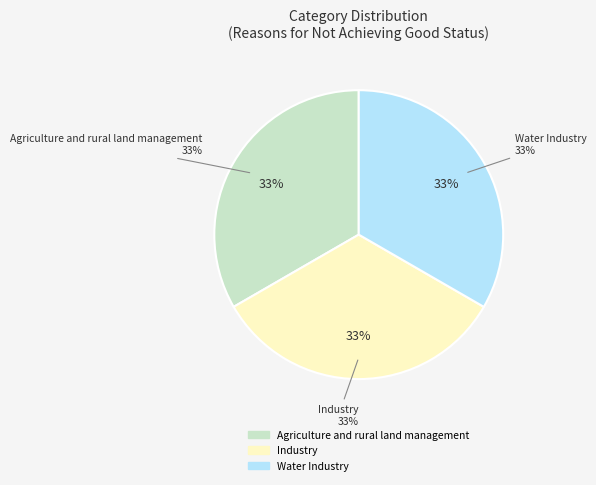

Is Agriculture and rural land management the majority of the pie?

No